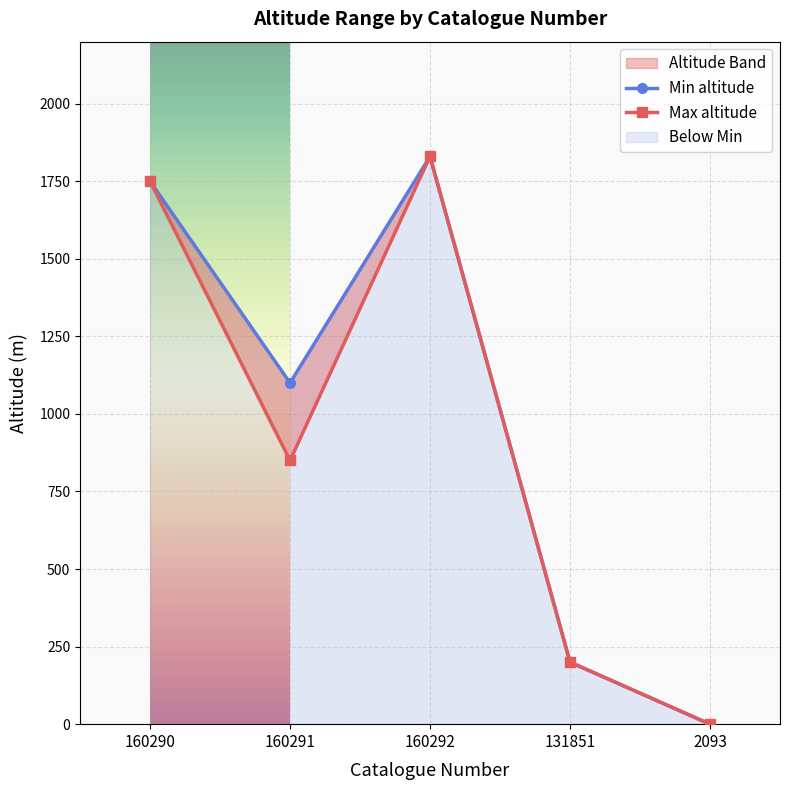

Does the chart display data point markers on the line(s)?

Yes